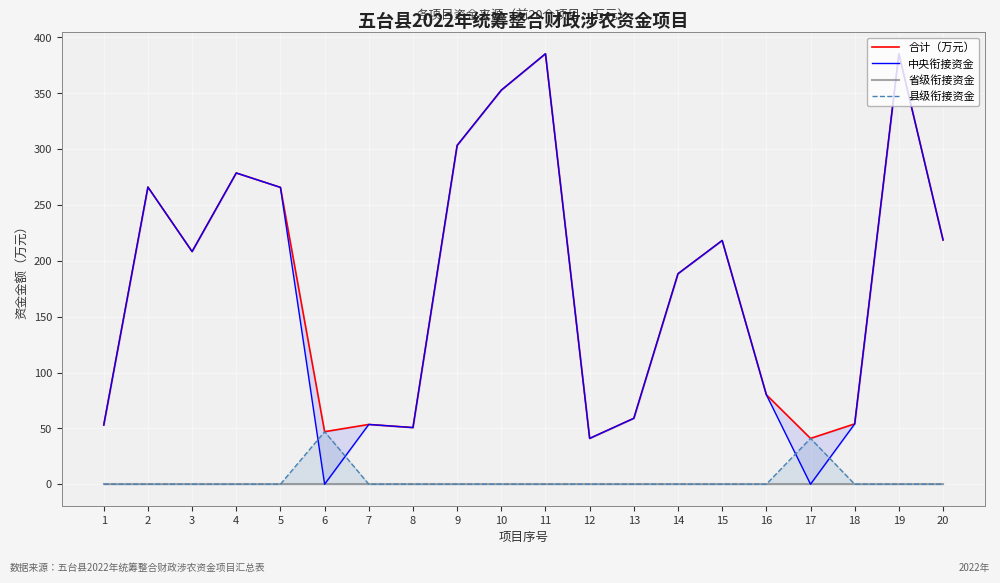

How many data points does each series have?

20